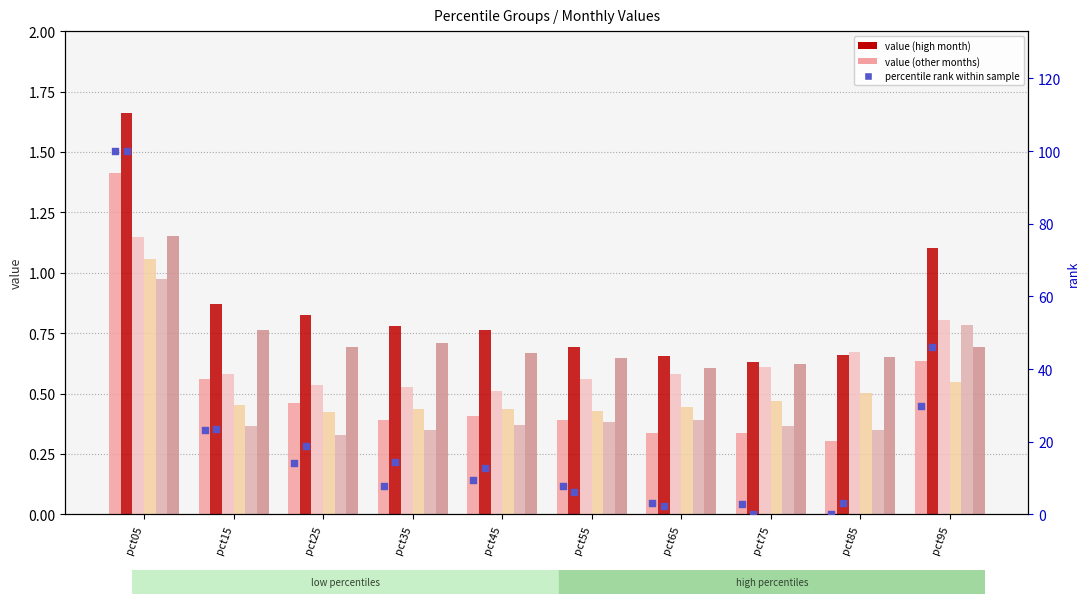

Is the value of Jan at pct95 greater than the value of Apr at pct45?

Yes